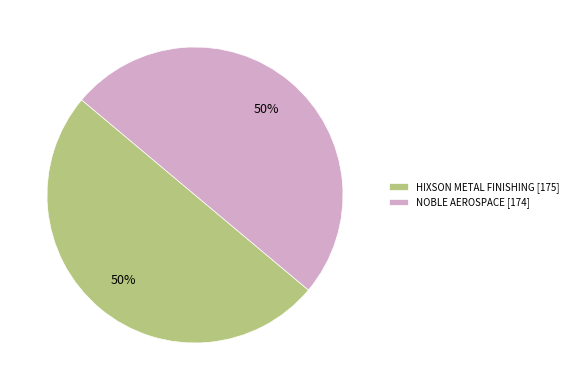

Is the sum of NOBLE AEROSPACE [174] and HIXSON METAL FINISHING [175] greater than half?

Yes